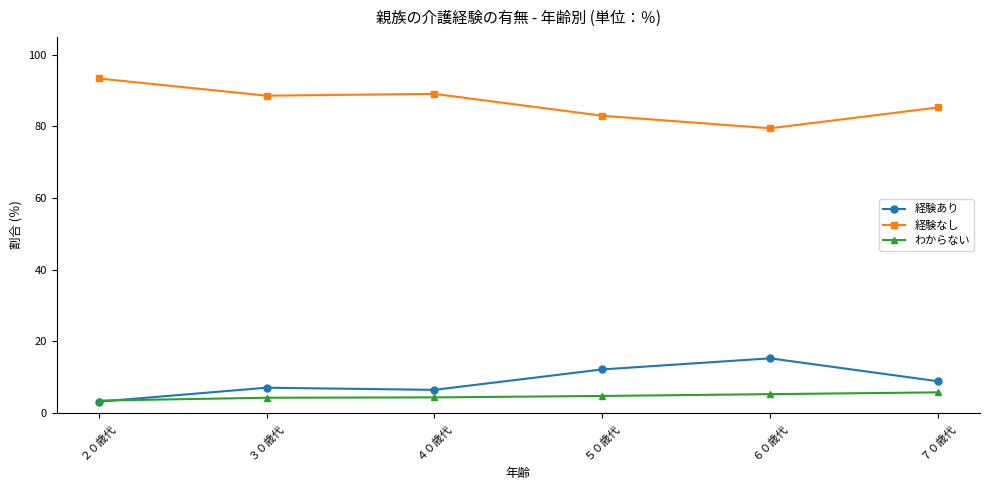

Is it true that 経験なし equals 85.3 at ７０歳代?

True